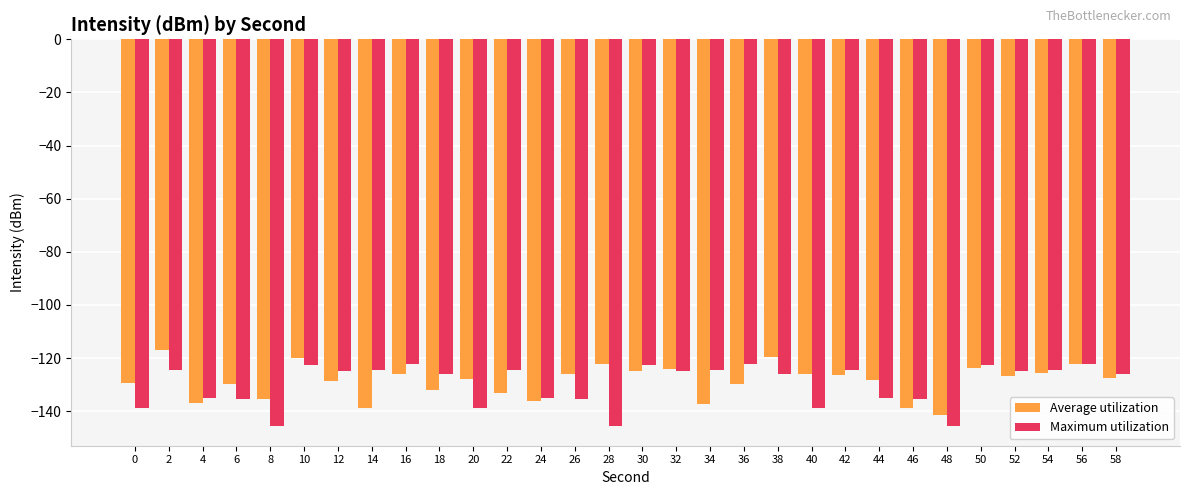

True or false: Maximum utilization has a value of -67.3 at 30.

False